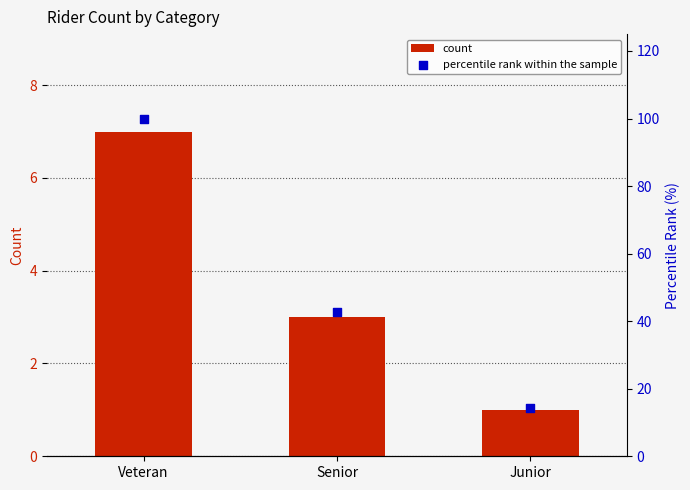

What are all the series names shown in the legend?

count, percentile rank within the sample